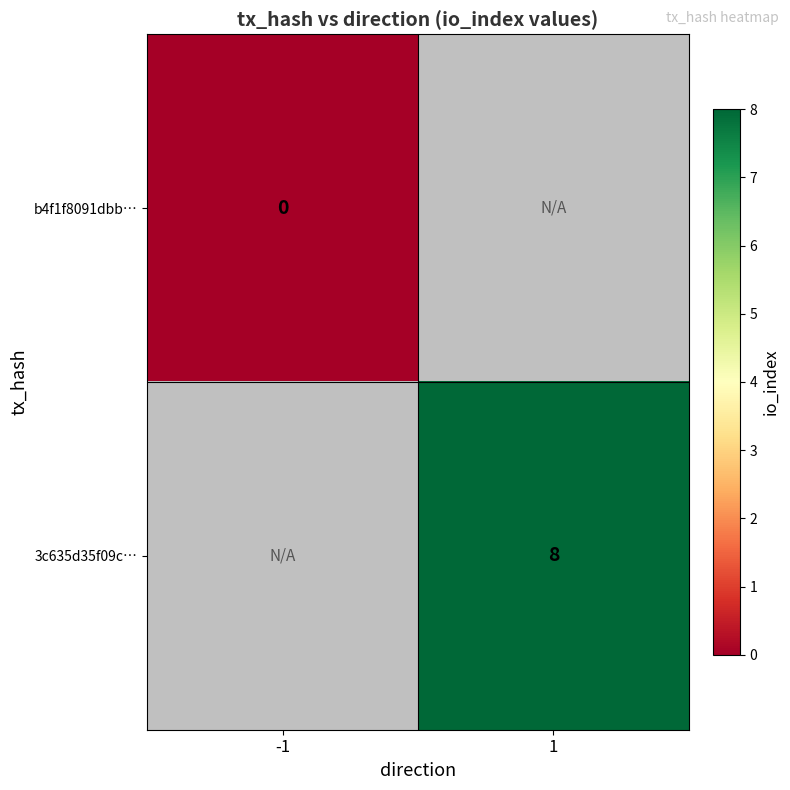

Is the value of b4f1f8091dbb… at -1 greater than the value of 3c635d35f09c… at 1?

No